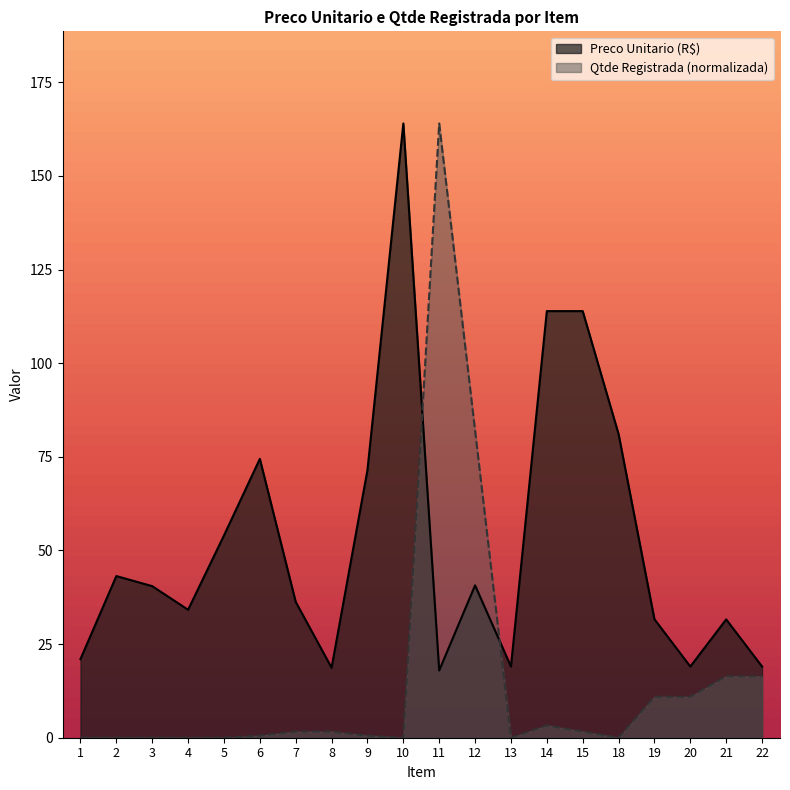

List the series in order of their overall mean, lowest first.

Qtde Registrada (normalizada), Preco Unitario (R$)